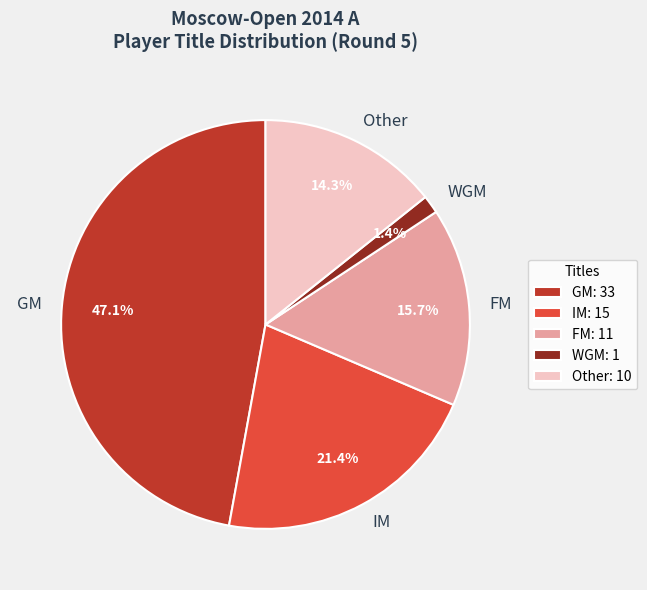

Which has a higher value, GM or WGM?

GM